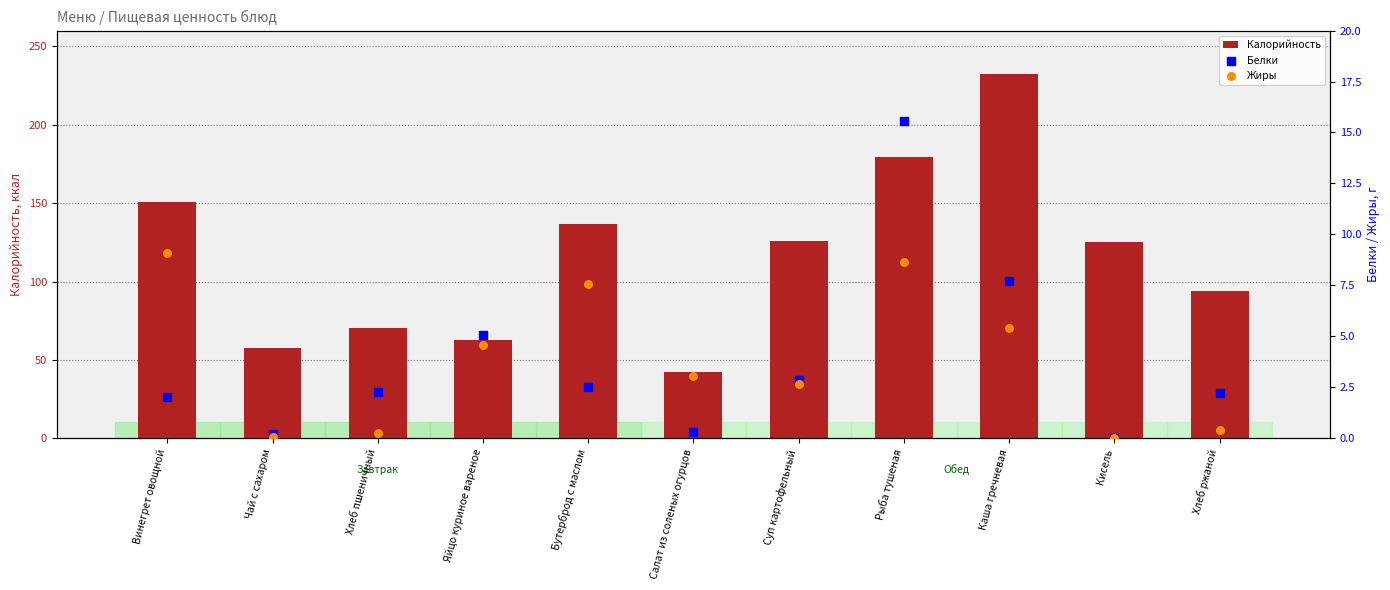

Which series reaches the maximum Y coordinate?

Калорийность